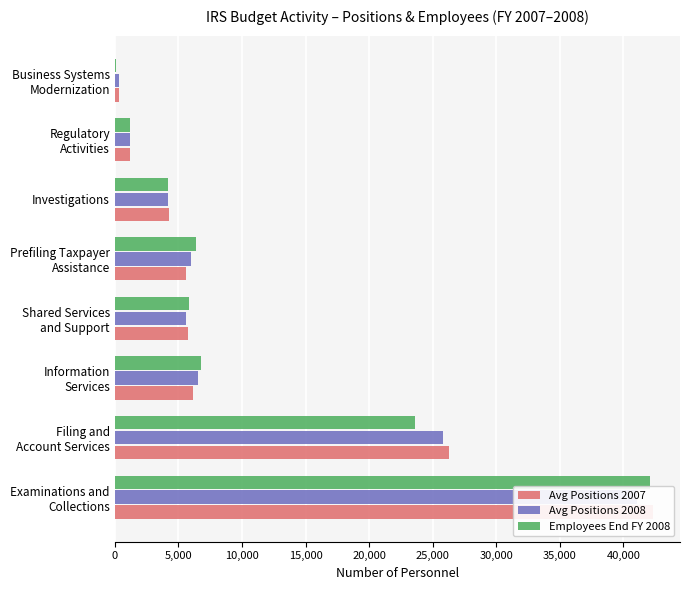

What is the total value across all series at Filing and Account Services?

75636